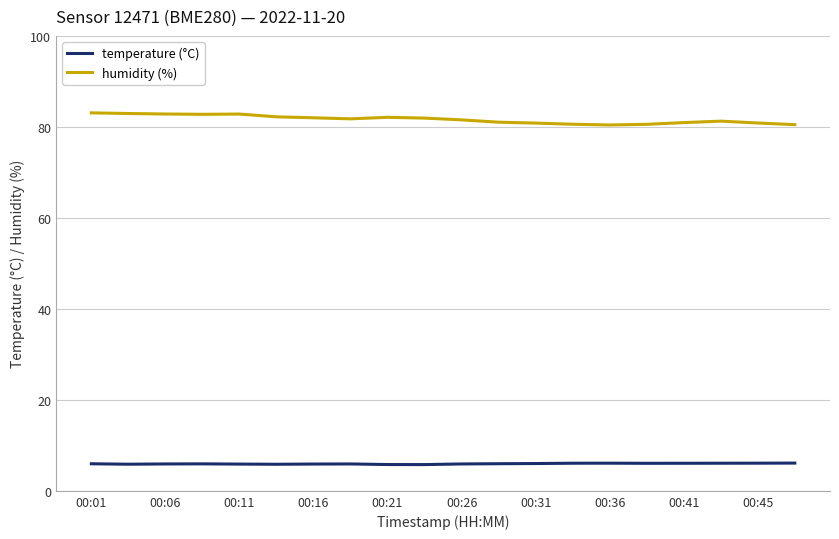

Which series has the largest range (max minus min)?

humidity (%)